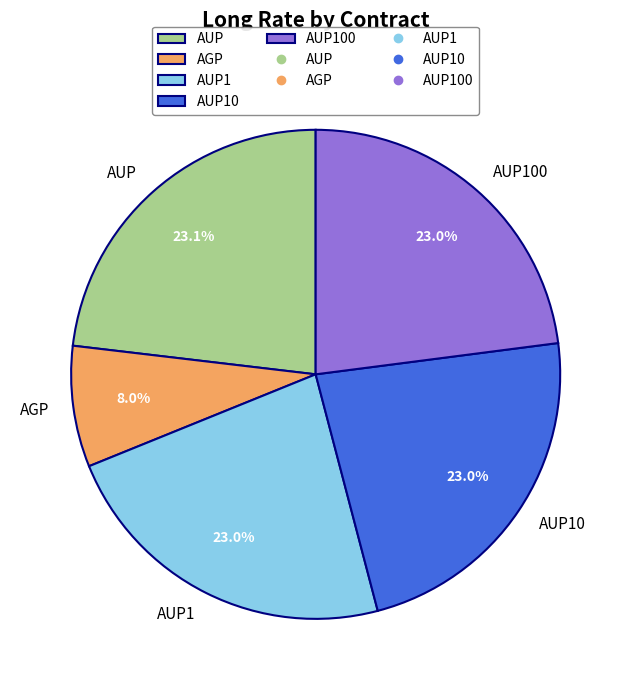

To the nearest percent, what is the difference between the largest and smallest slice percentages?

15%